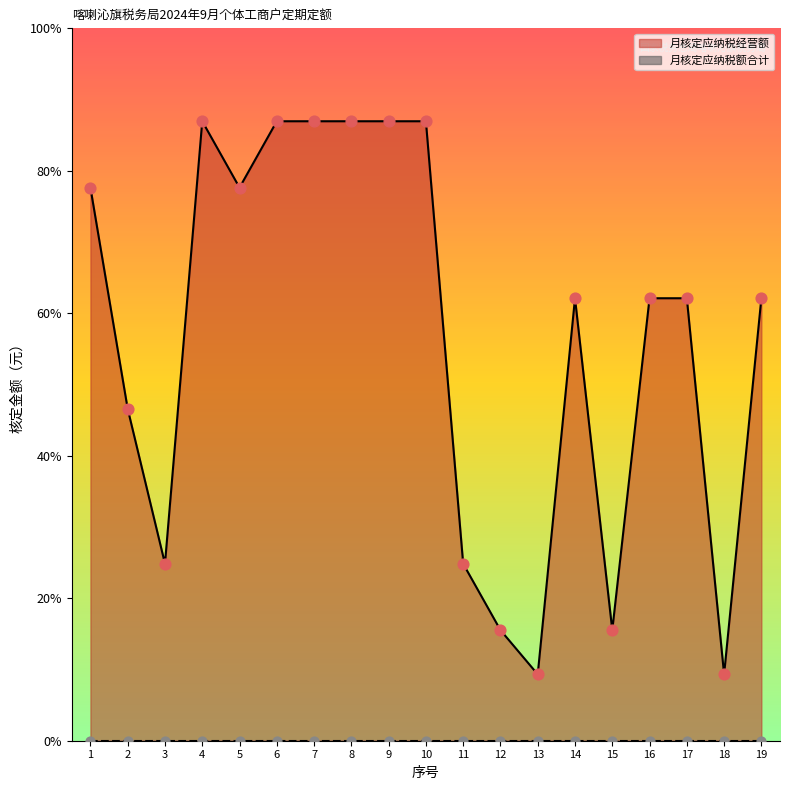

What is the change in value from 8 to 15?

-23000